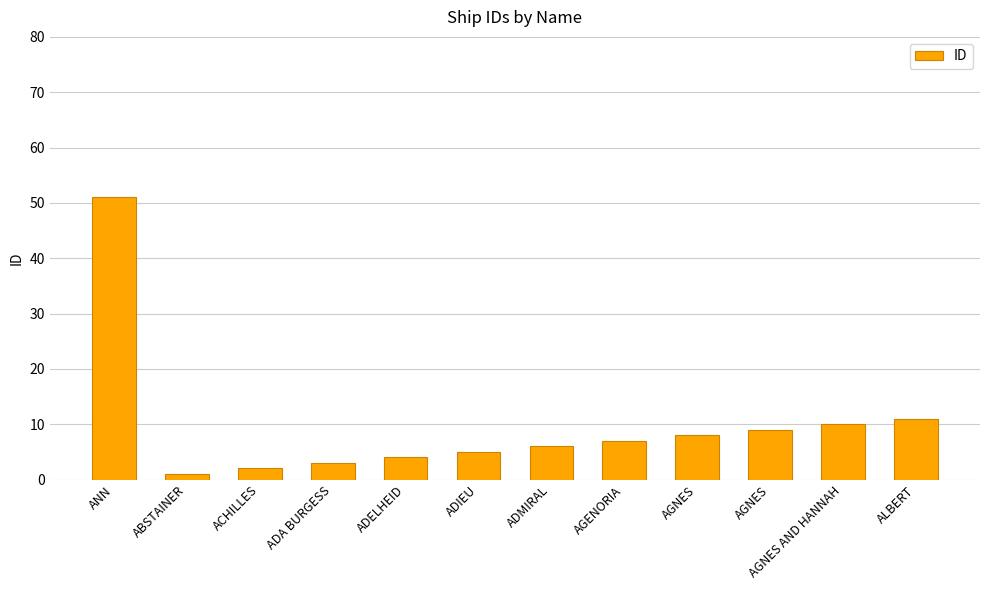

Reading left to right, transcribe all the data shown in this chart.

51	1	2	3	4	5	6	7	8	9	10	11